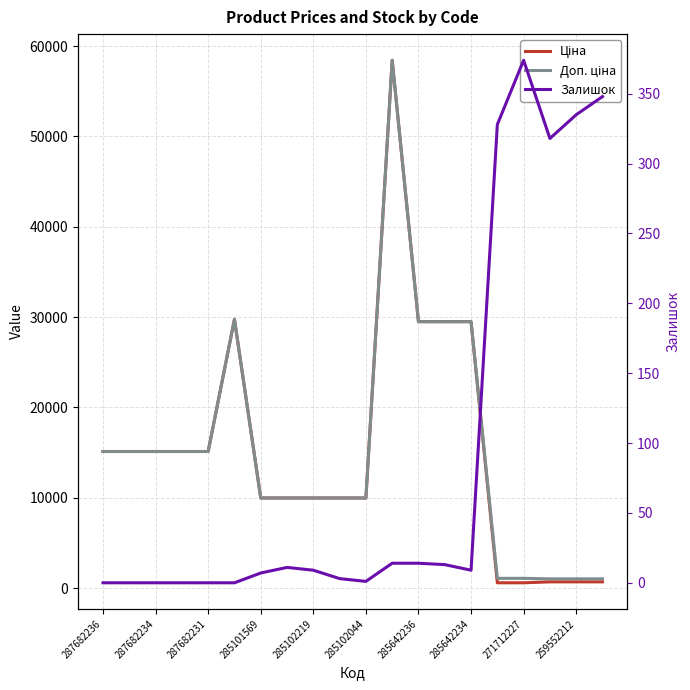

True or false: Доп. ціна and Ціна intersect in this chart.

False